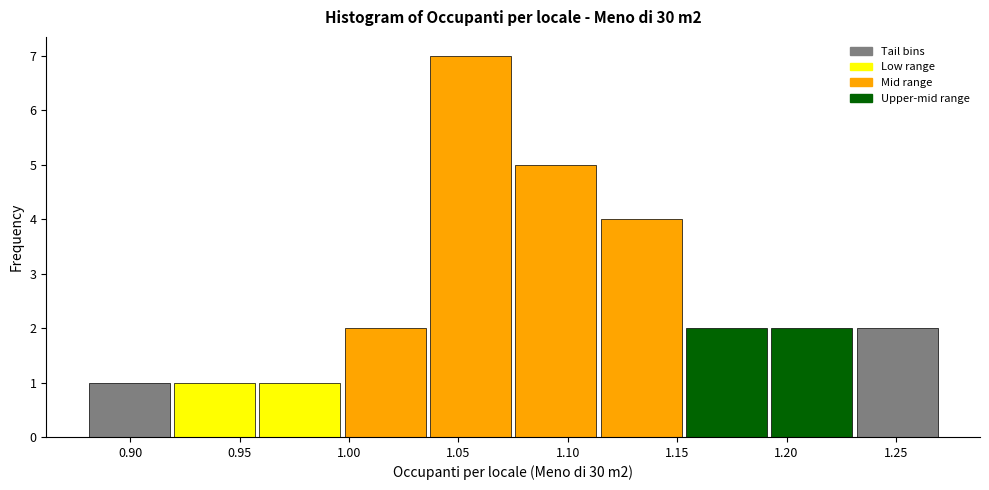

Over which range of the x-axis is the bar tallest?

1.036 to 1.075